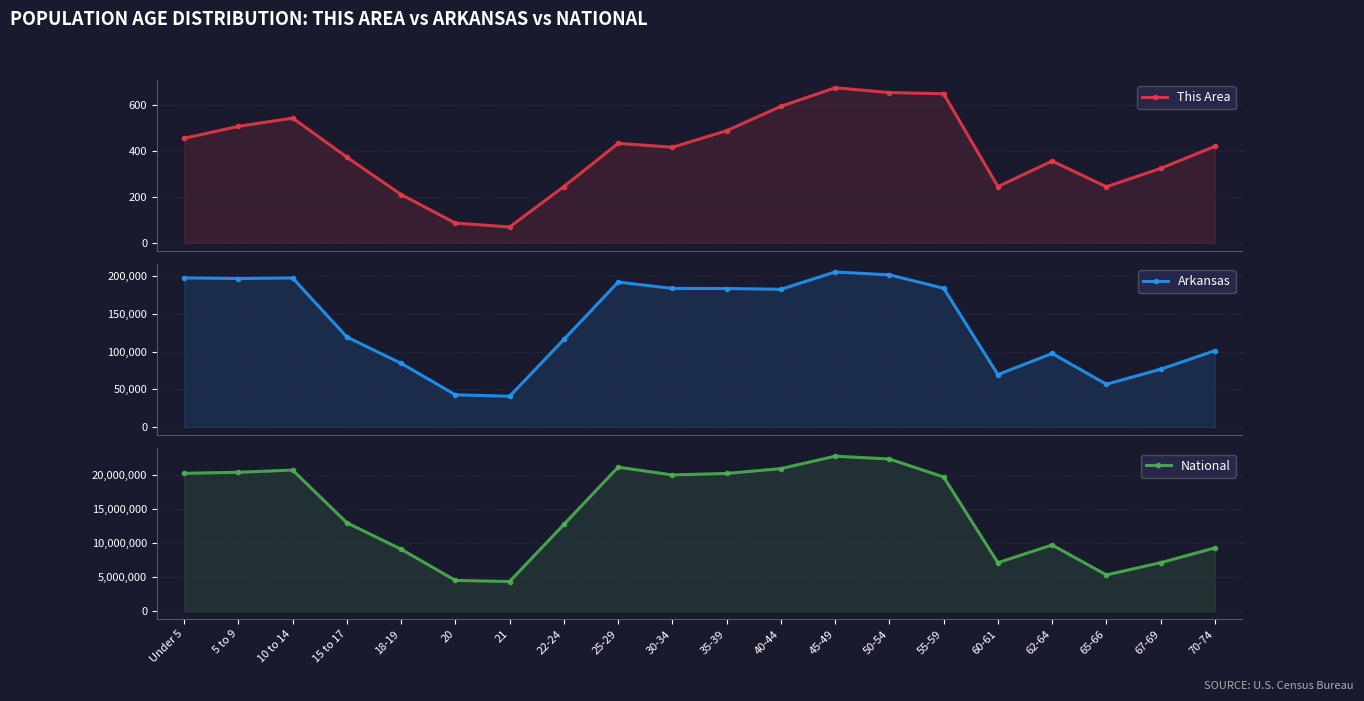

What is the label of the 2nd point from the left?

5 to 9